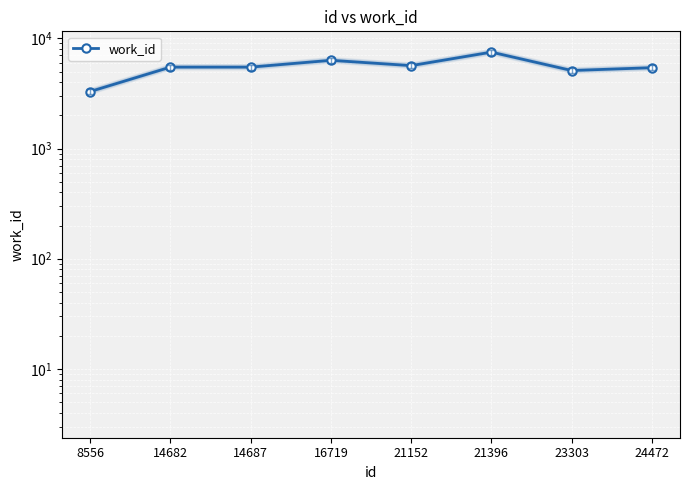

Reading left to right, what are all the values shown in this chart?

8556=3292	14682=5483	14687=5483	16719=6321	21152=5657	21396=7498	23303=5107	24472=5418